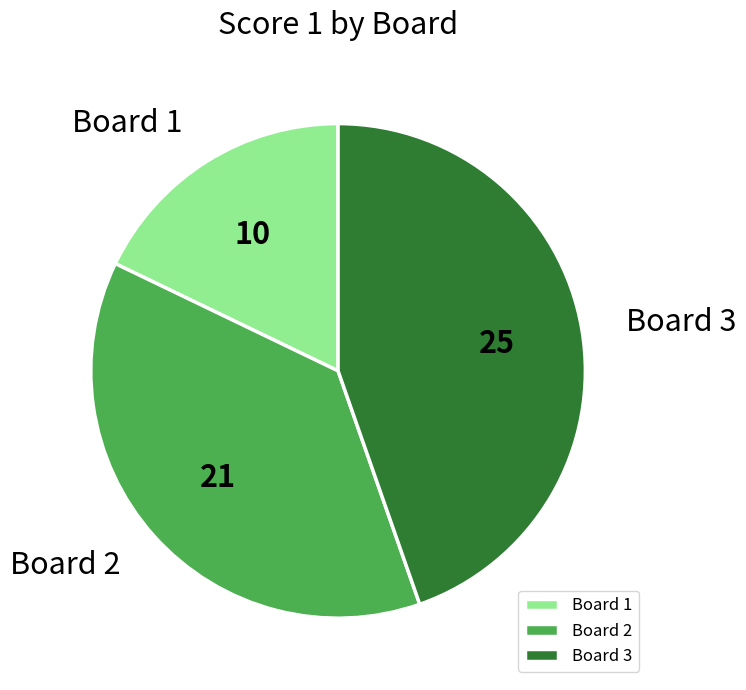

What is the ratio of the value at Board 3 to the value at Board 2?

1.2